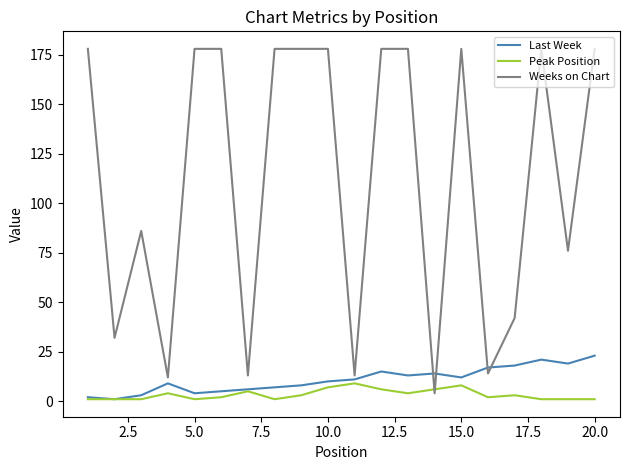

Which series has the largest total across all categories?

Weeks on Chart